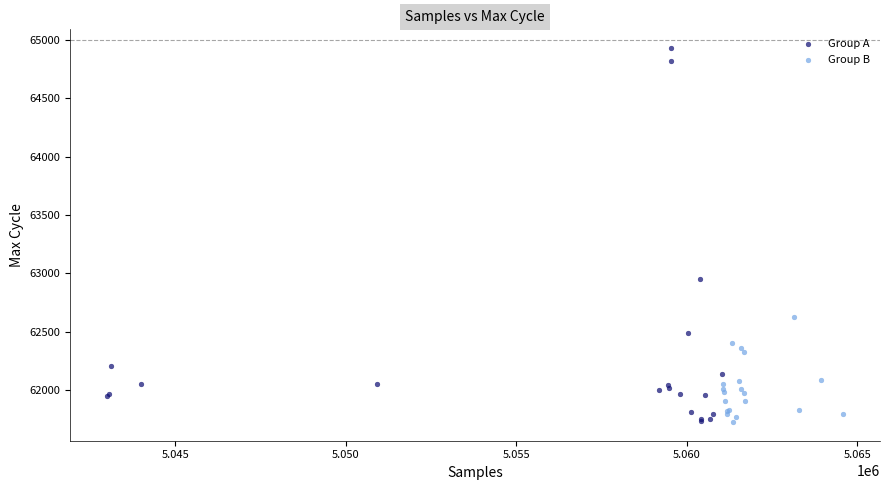

Which series has the largest Y range (max minus min)?

Group A